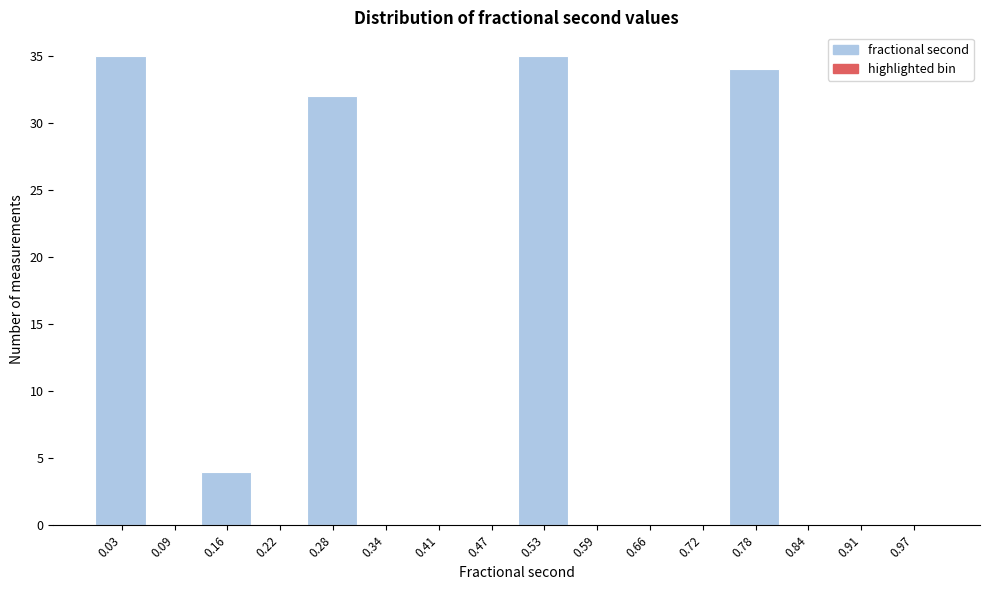

Reading left to right, transcribe this chart: for each bar, give the range it covers on the x-axis and its height. Neither the bar edges nor the heights are printed on the chart, so give them approximately, as read against the axes.

0.00 to 0.06: 35
0.06 to 0.13: 0
0.13 to 0.19: 4
0.19 to 0.25: 0
0.25 to 0.31: 32
0.31 to 0.38: 0
0.38 to 0.44: 0
0.44 to 0.50: 0
0.50 to 0.56: 35
0.56 to 0.63: 0
0.63 to 0.69: 0
0.69 to 0.75: 0
0.75 to 0.81: 34
0.81 to 0.88: 0
0.88 to 0.94: 0
0.94 to 1.00: 0